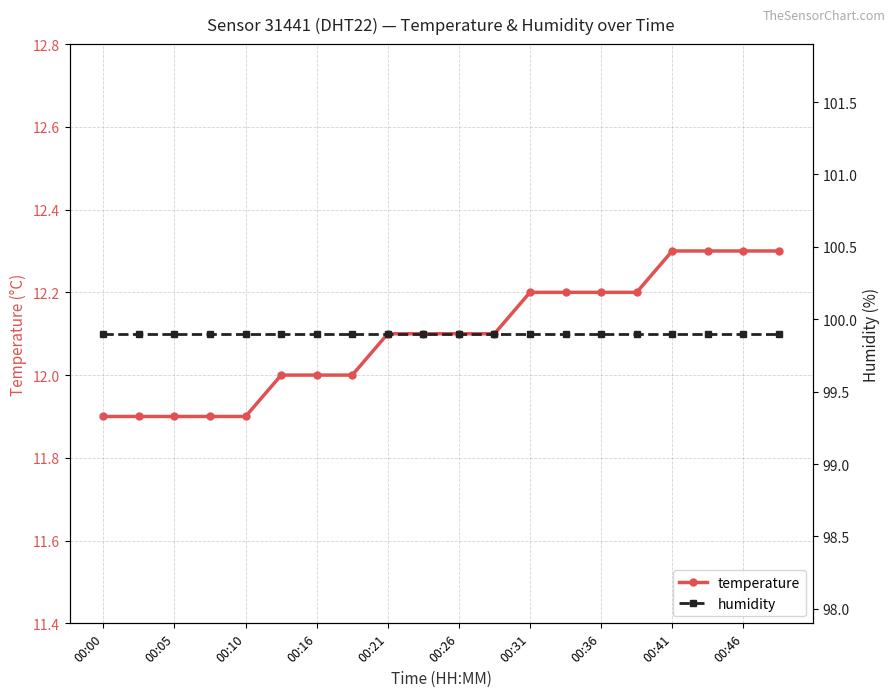

The value of humidity at 19 is 24.5. True or false?

False